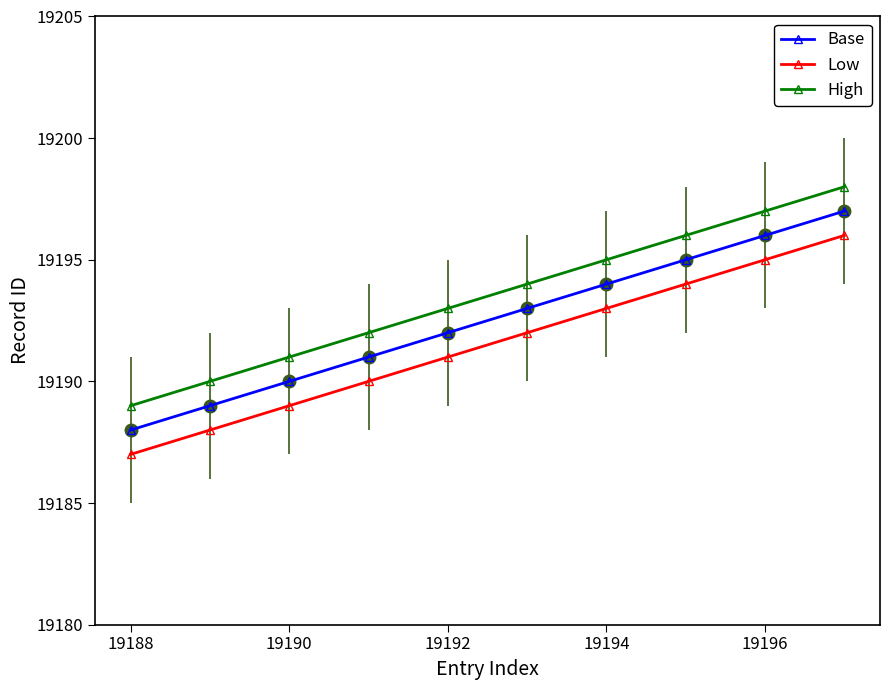

True or false: Base and Low cross at least once.

False